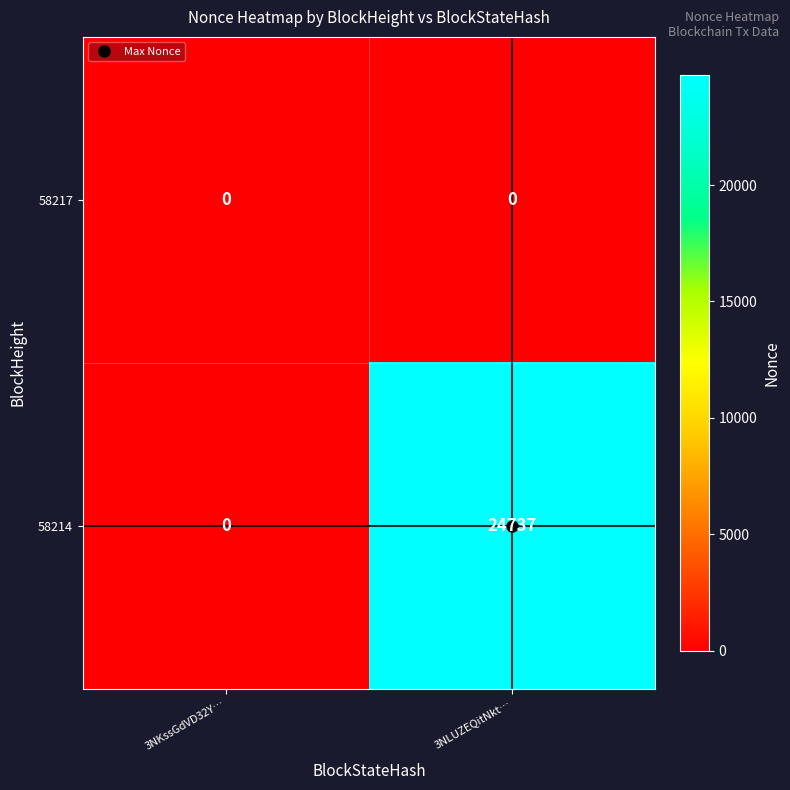

Is it true that 58214 equals 17222 at 3NKssGdVD32Y…?

False